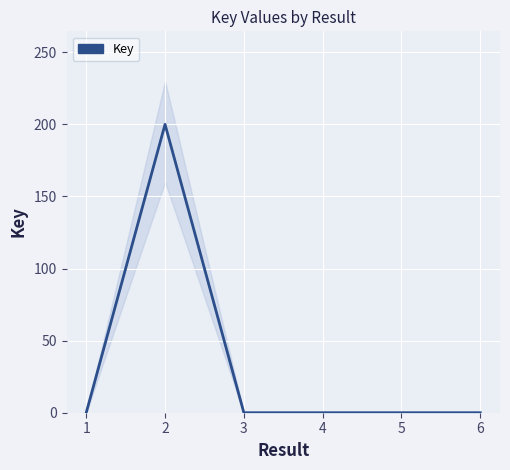

List the labels in order of value, smallest first.

1, 3, 5, 4, 6, 2